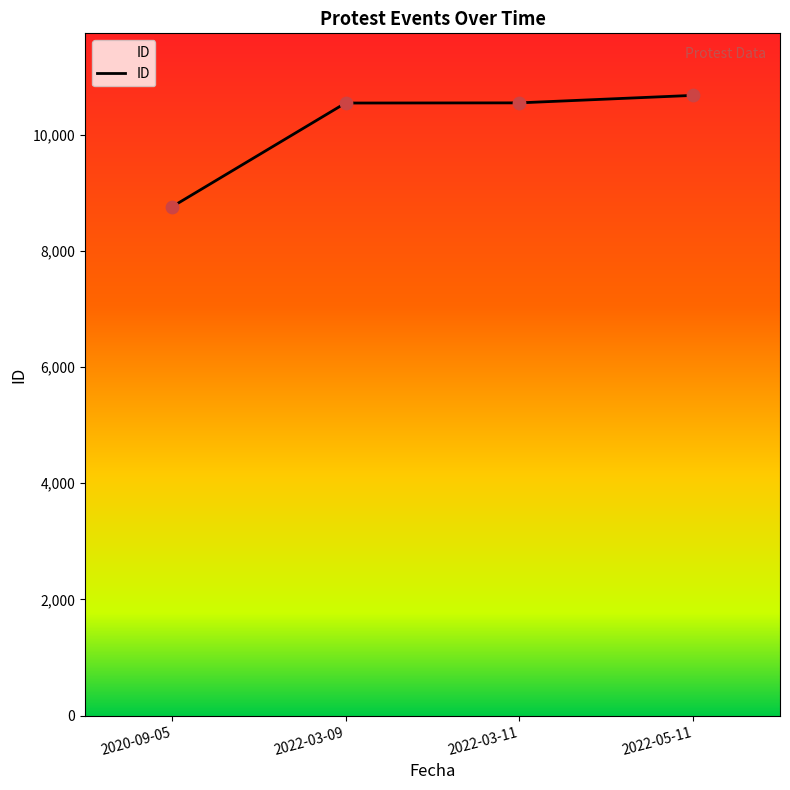

What is the change in value from 2022-03-09 to 2022-05-11?

+132